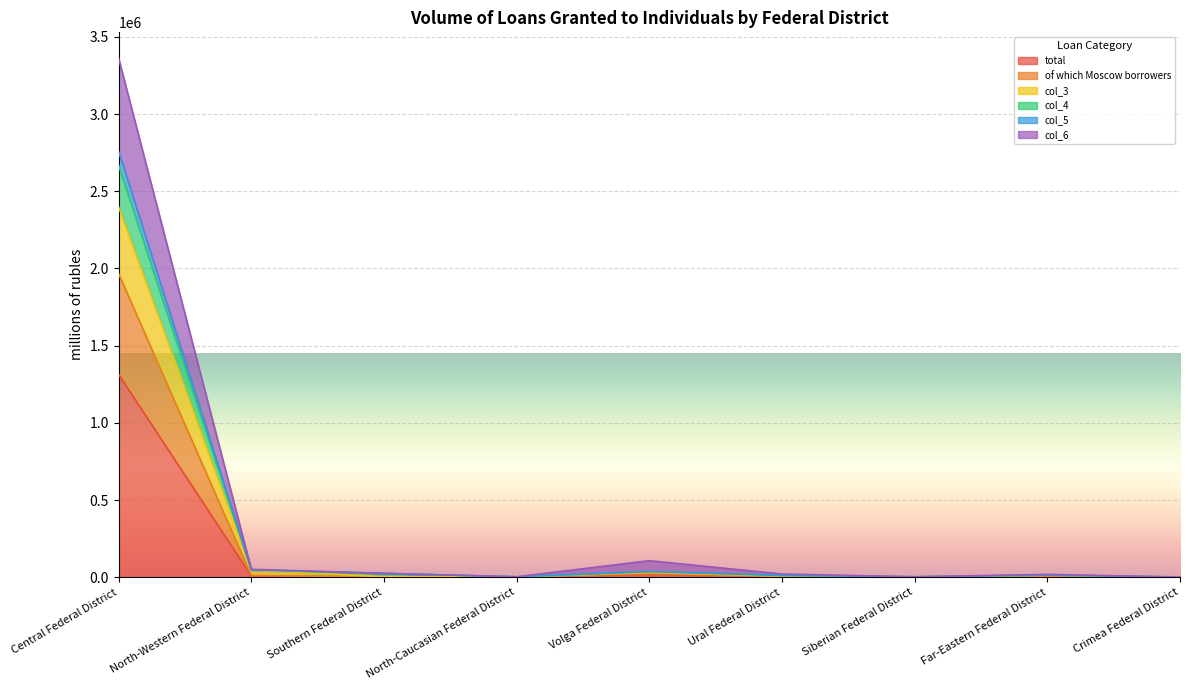

What are all the series names shown in the legend?

total, of which Moscow borrowers, col_3, col_4, col_5, col_6